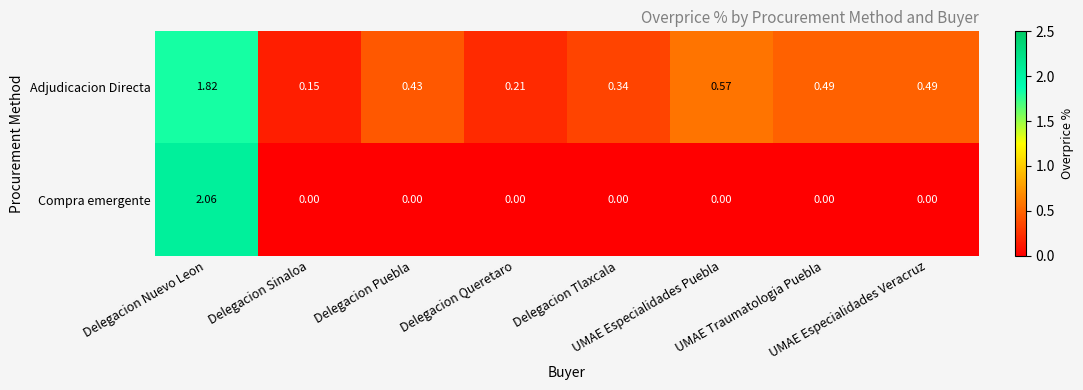

Which series has the widest spread of values?

Compra emergente